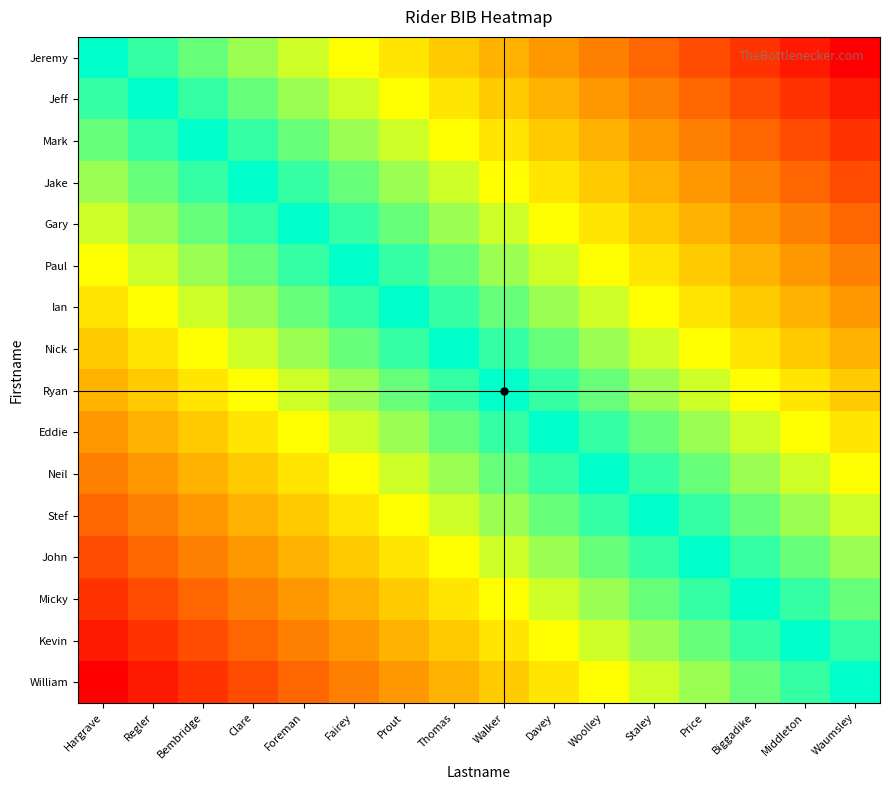

Between Walker and Prout, which is larger?

Prout